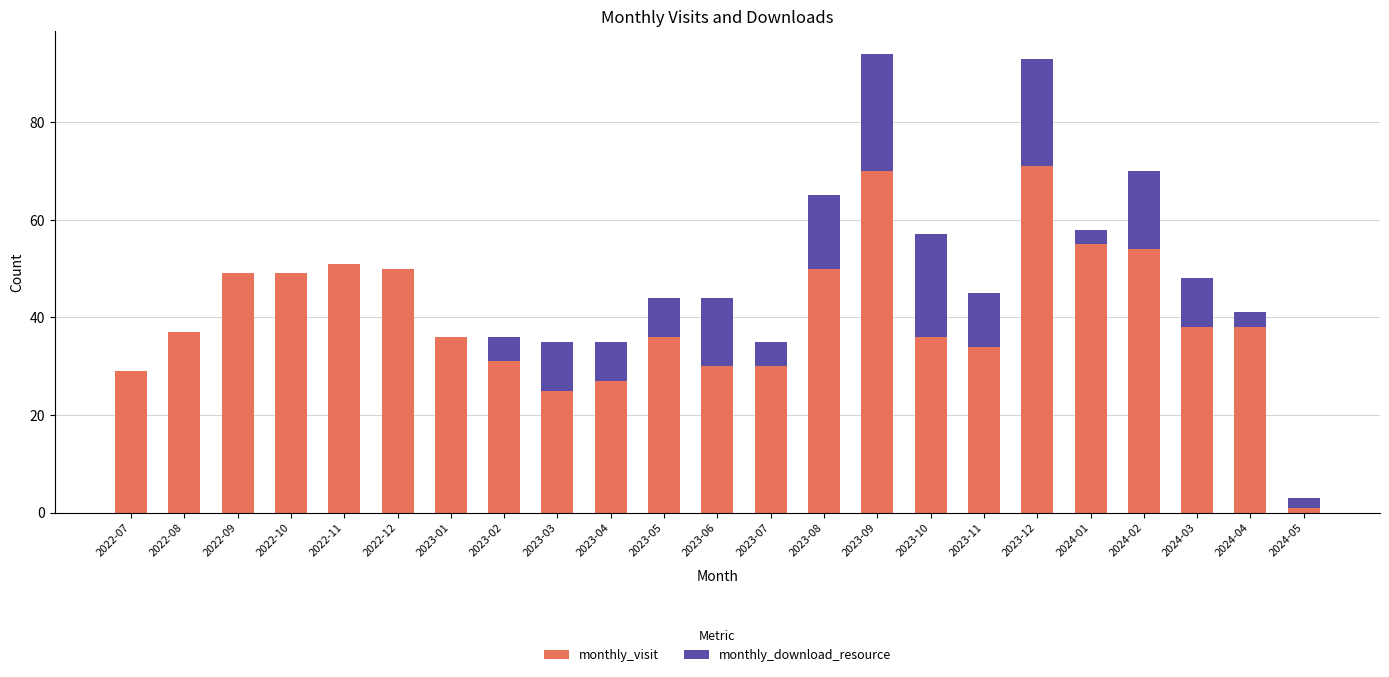

What is the total value across all series at 2024-03?

48